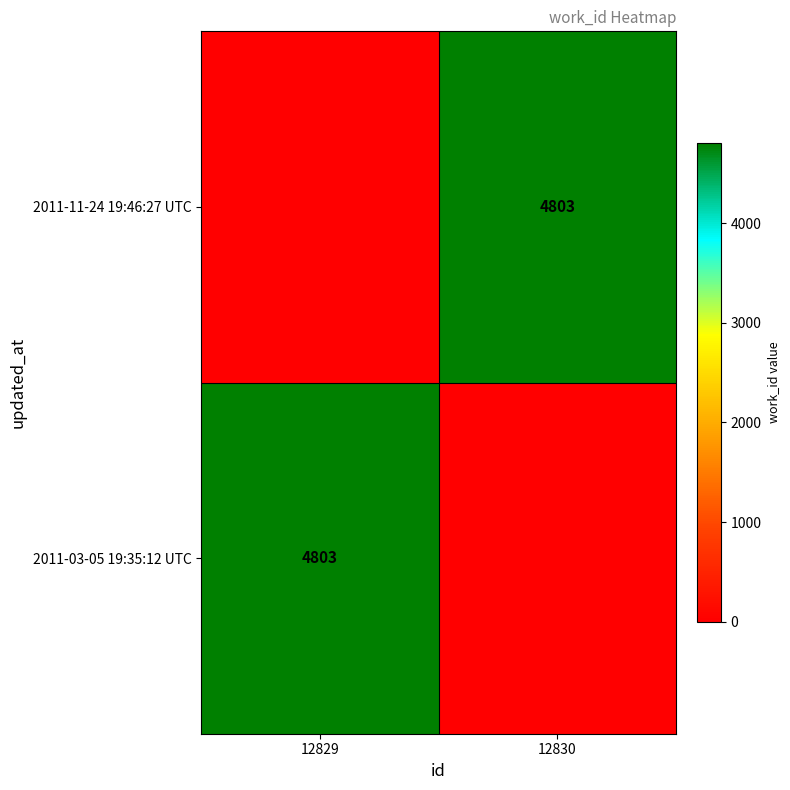

The value of 2011-11-24 19:46:27 UTC at 12830 is 4803. True or false?

True